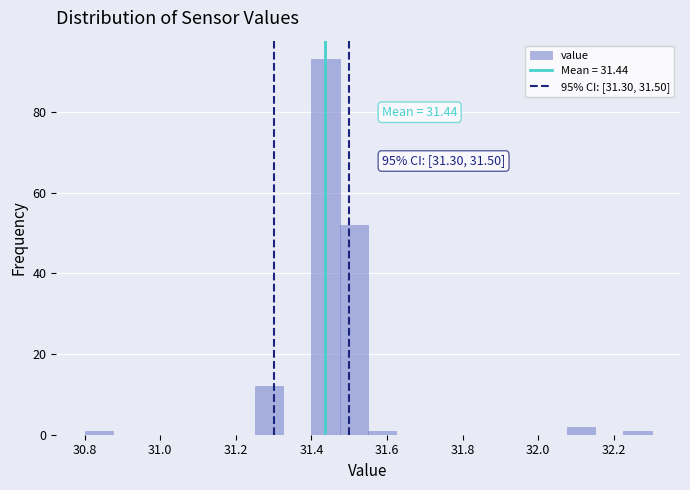

Read against the x-axis, roughly where is the centre of the tallest bar?

31.44